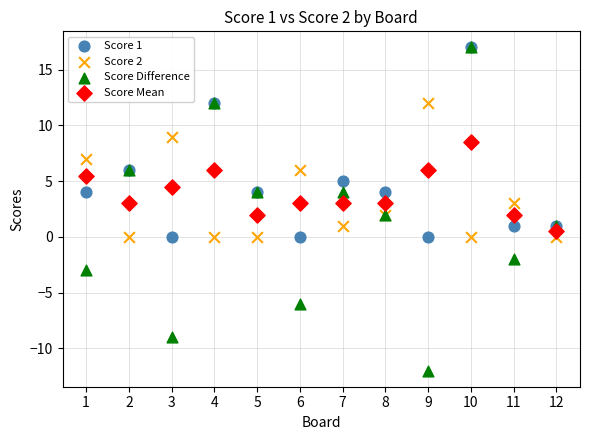

What are all the series names shown in the legend?

Score 1, Score 2, Score Difference, Score Mean